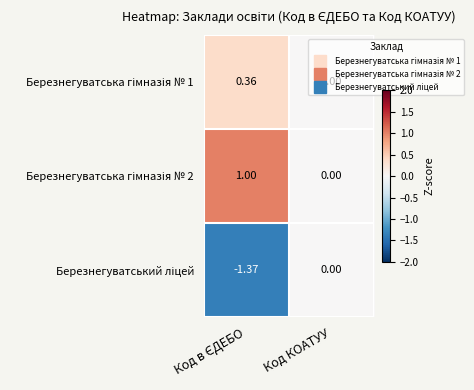

At which category is the sum across all series the highest?

Код КОАТУУ